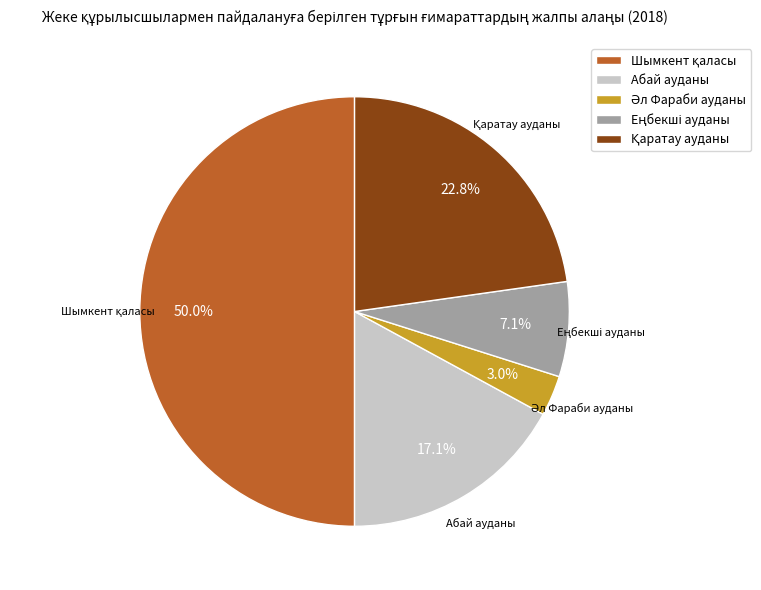

To the nearest percent, what portion does Абай ауданы represent?

17%